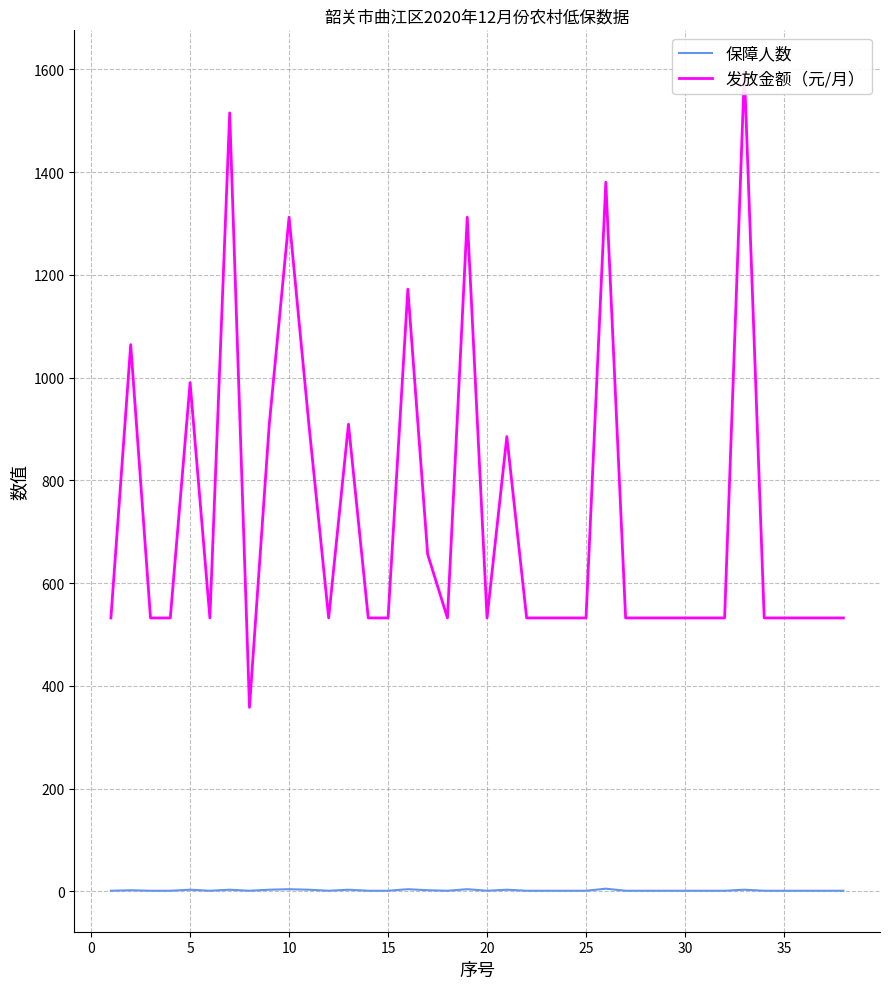

What is the average value of the 发放金额（元/月） series?

730